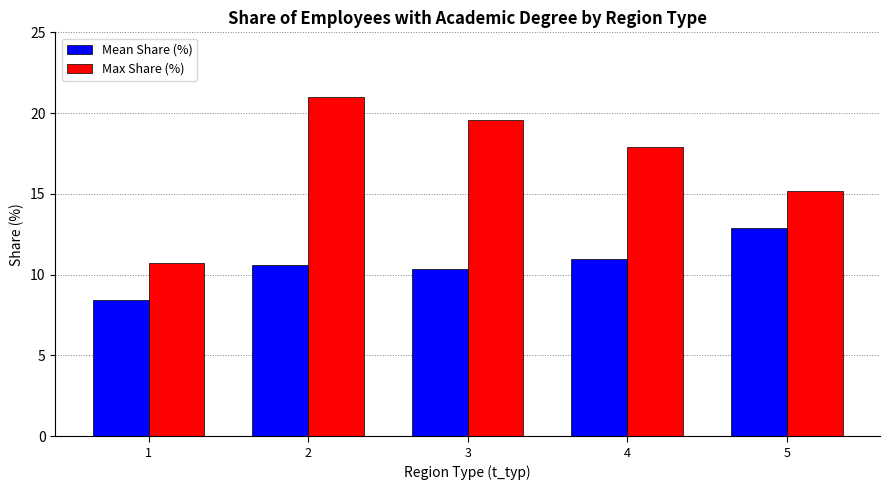

What are all the series names shown in the legend?

Mean Share (%), Max Share (%)